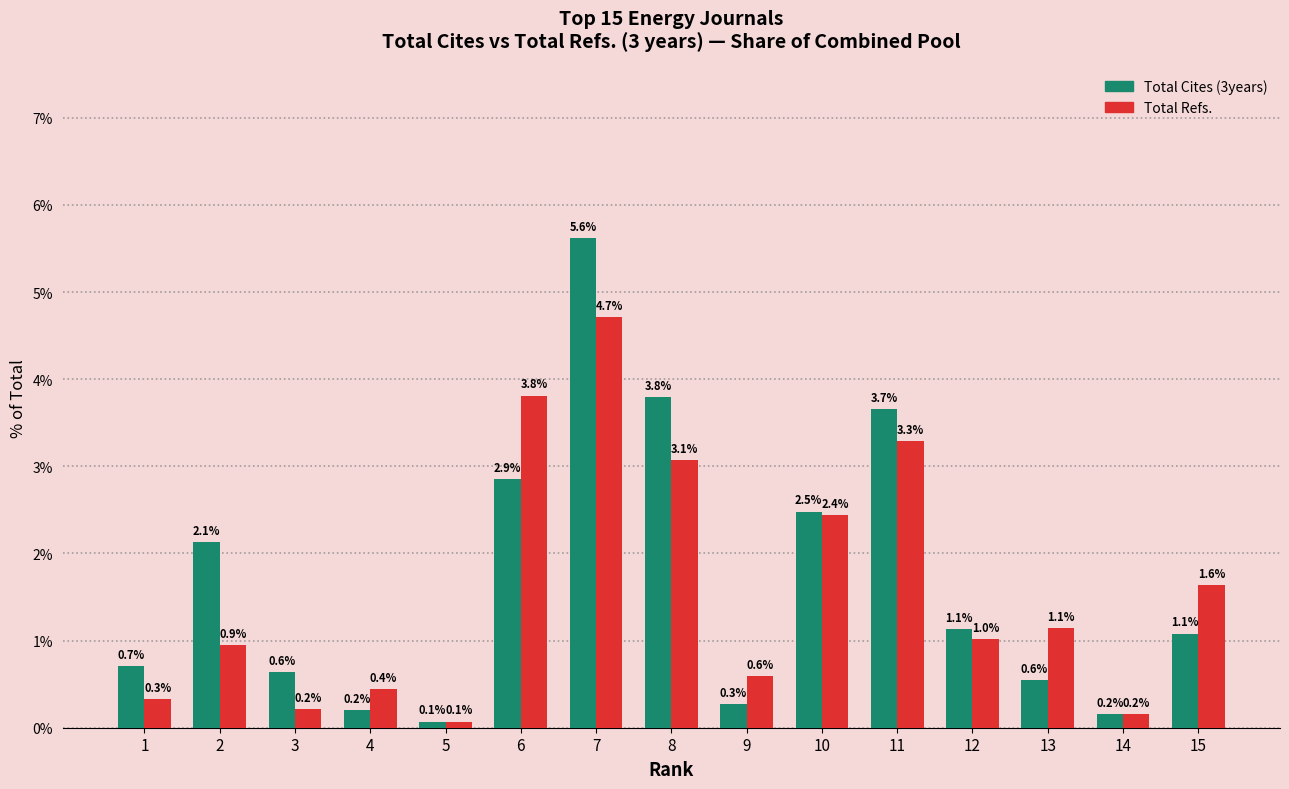

Is it true that Total Cites (3years) equals 1.1 at 2?

False